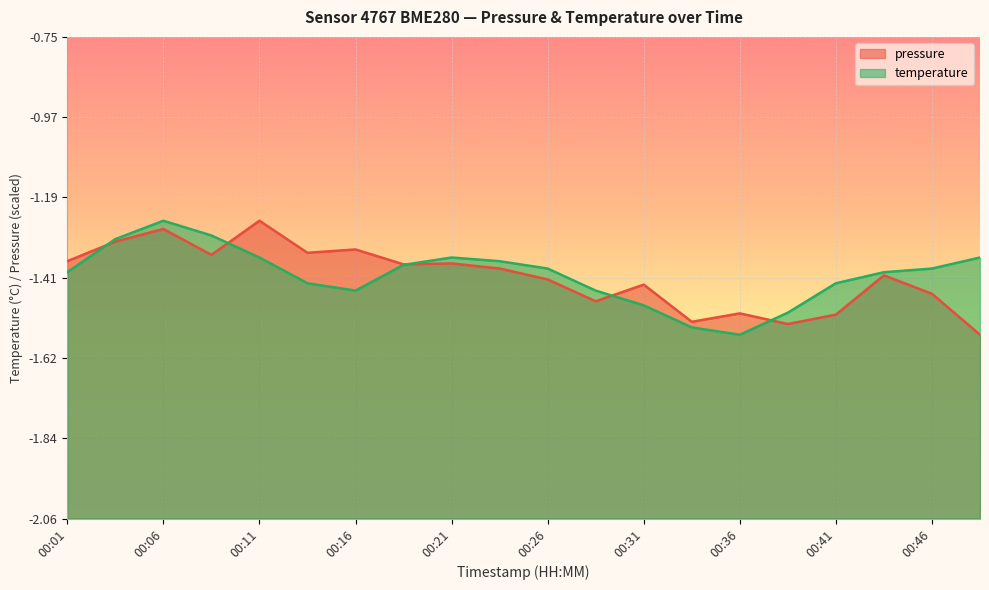

How many interior local peaks does the pressure series have?

7